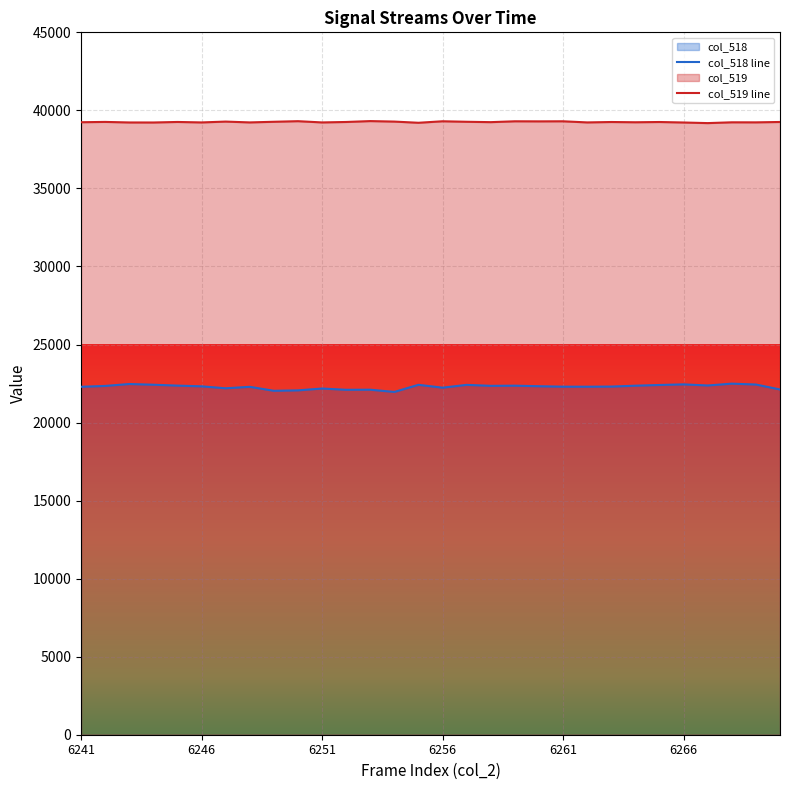

True or false: col_519 line and col_518 line intersect in this chart.

False